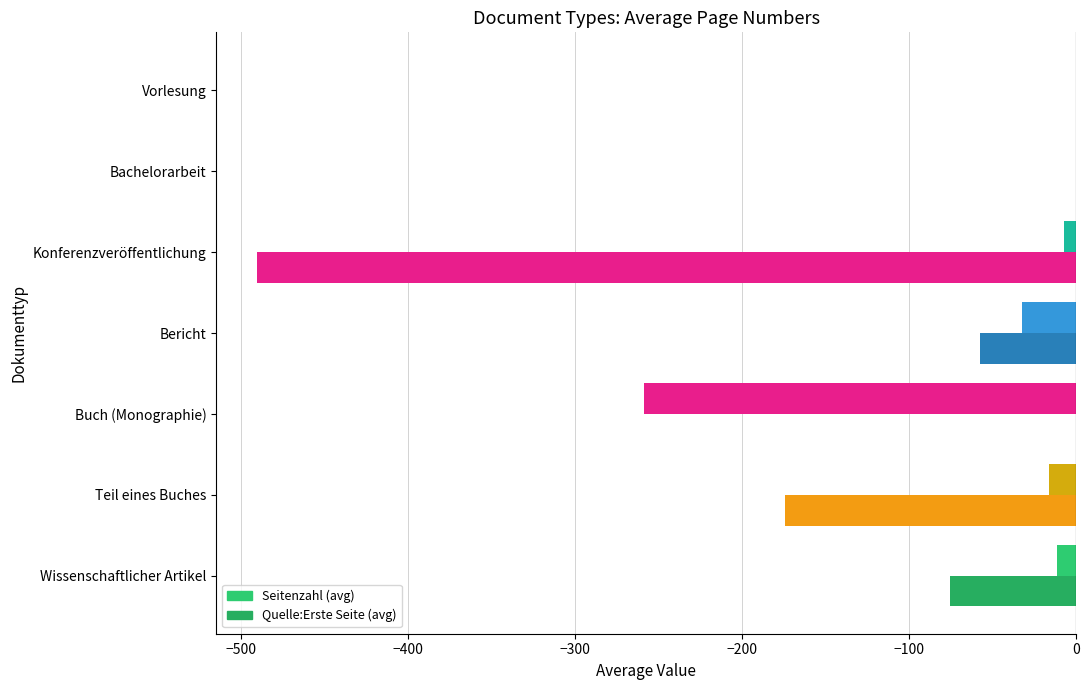

Reading left to right, extract all data points from this chart.

Seitenzahl: -11.2	-16.1	-258.8	-32.7	-7.0	0.0	0.0
Quelle:Erste Seite: -75.6	-174.6	0.0	-57.3	-490.5	0.0	0.0